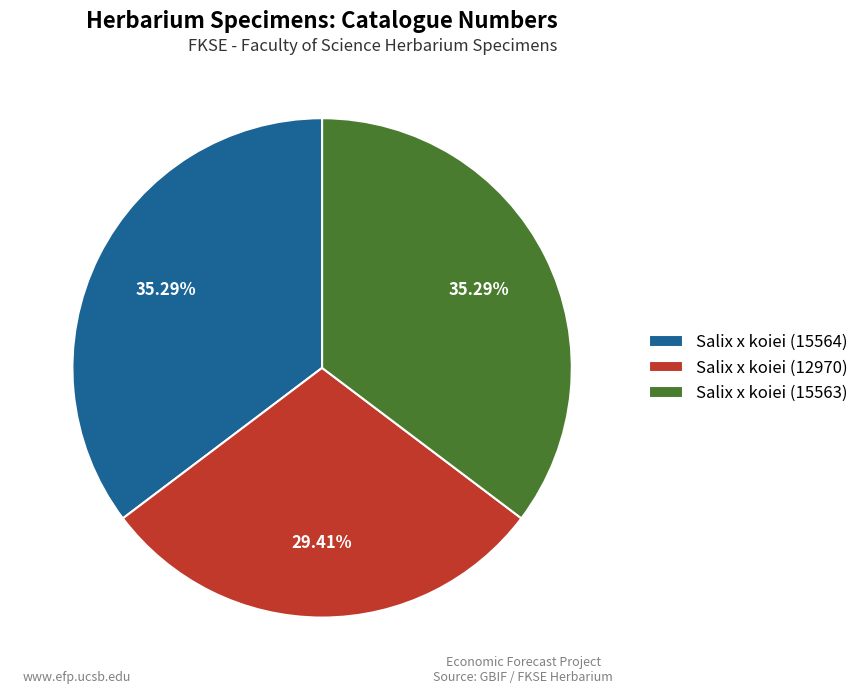

Approximately how many times larger is the value at Salix x koiei (15563) compared to Salix x koiei (15564)?

1.0